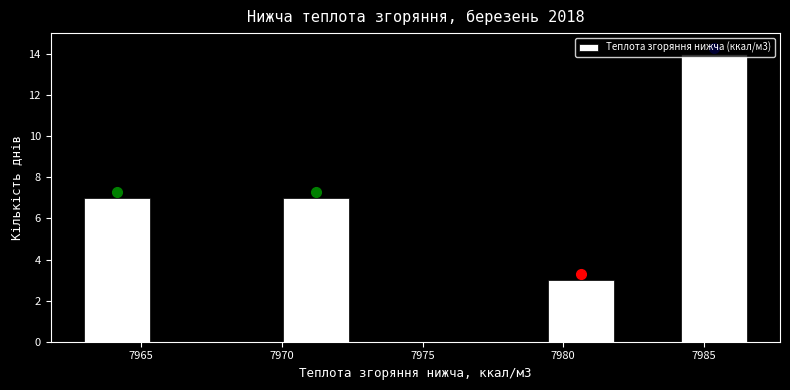

Which range on the x-axis has the tallest bar?

7984.0 to 7986.5